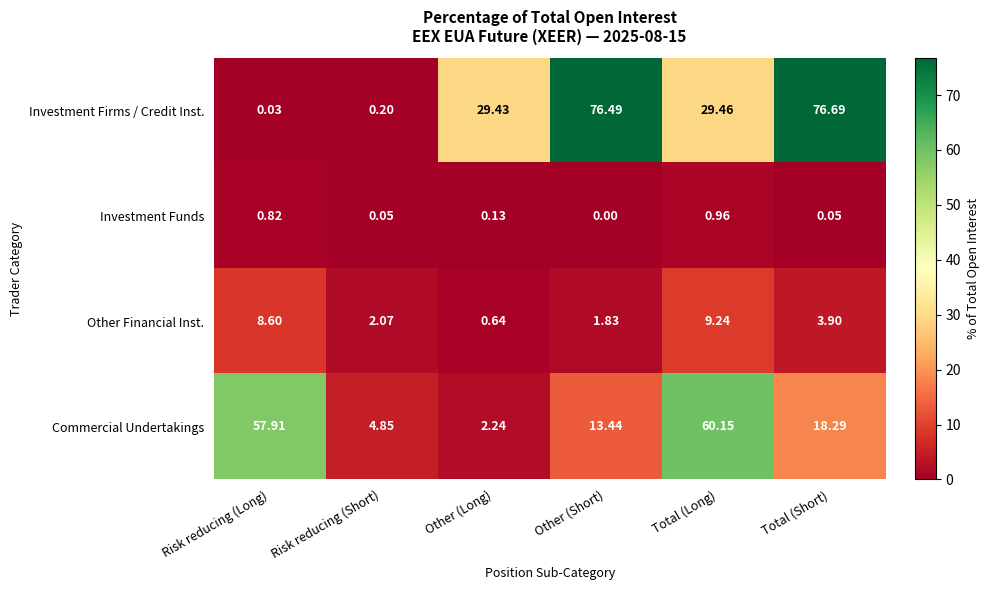

At which label does Investment Firms / Credit Inst. first exceed 29?

Other (Long)